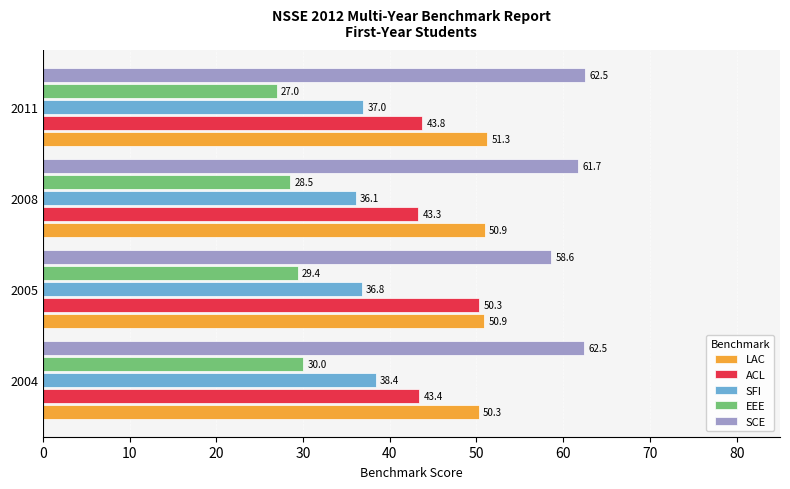

What is the maximum value for SCE?

62.5